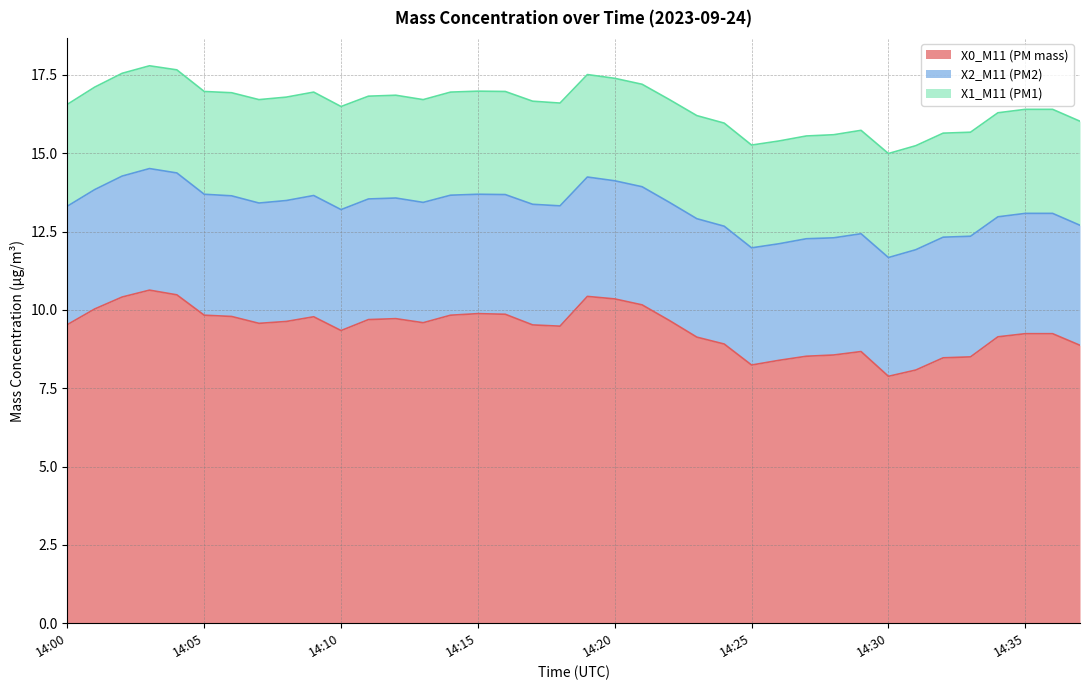

Which category has the lowest value across all series?

14:00